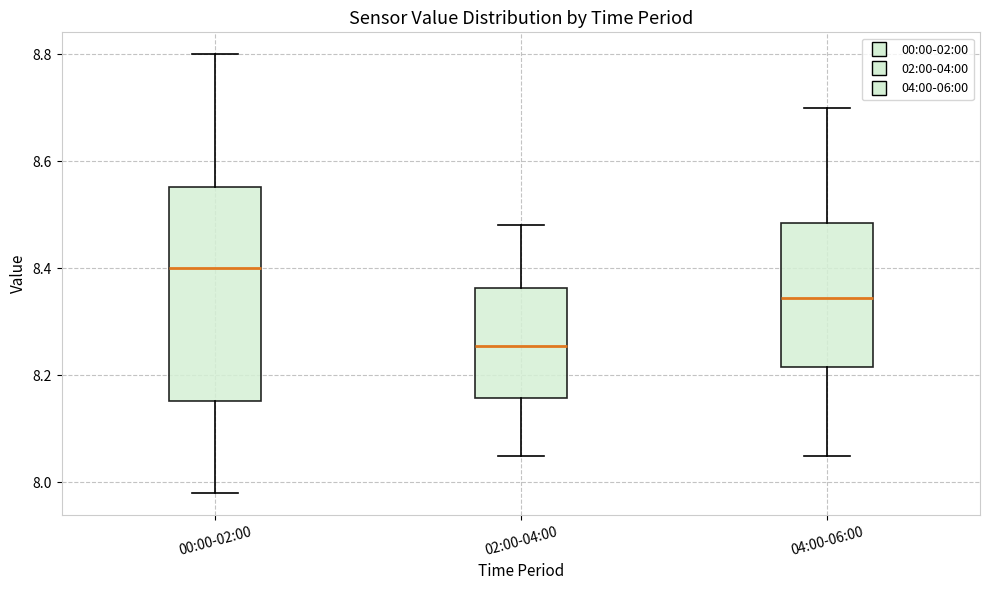

Where is the upper edge of the box for 02:00-04:00 on the y-axis? The values are not printed on the chart, so give them approximately, as read against the axis.

8.36